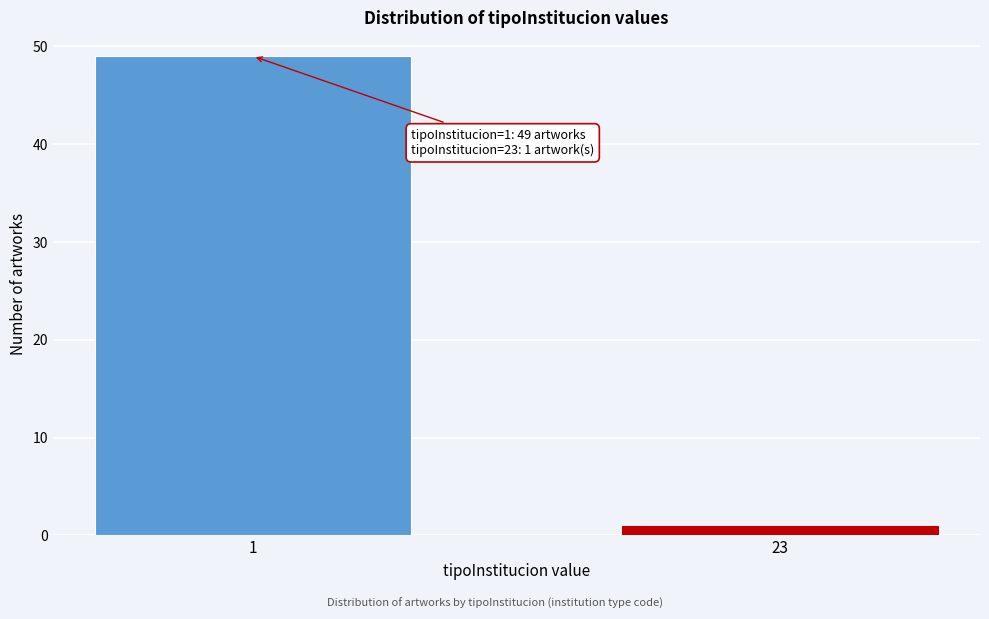

Reading right to left, list all the values displayed in this chart.

1	49